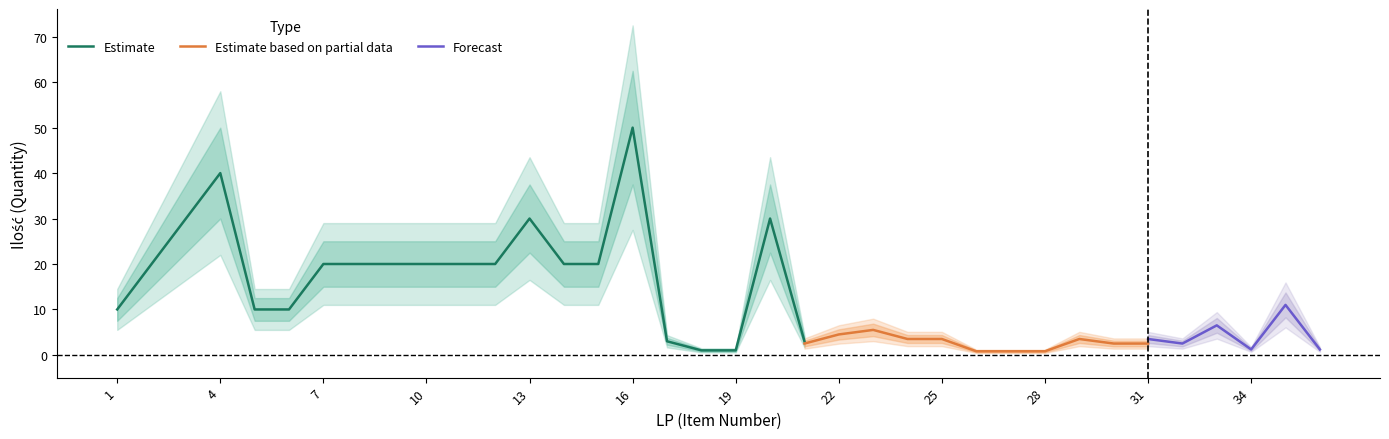

What is the value of the Estimate point at the 24th from the left?

4.0